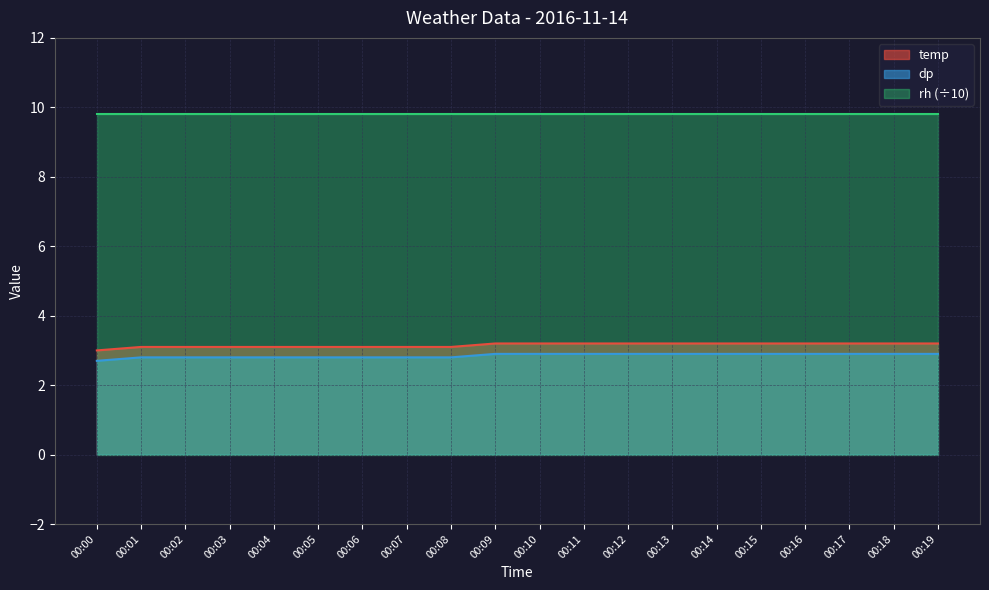

Does the chart have visible grid lines?

Yes